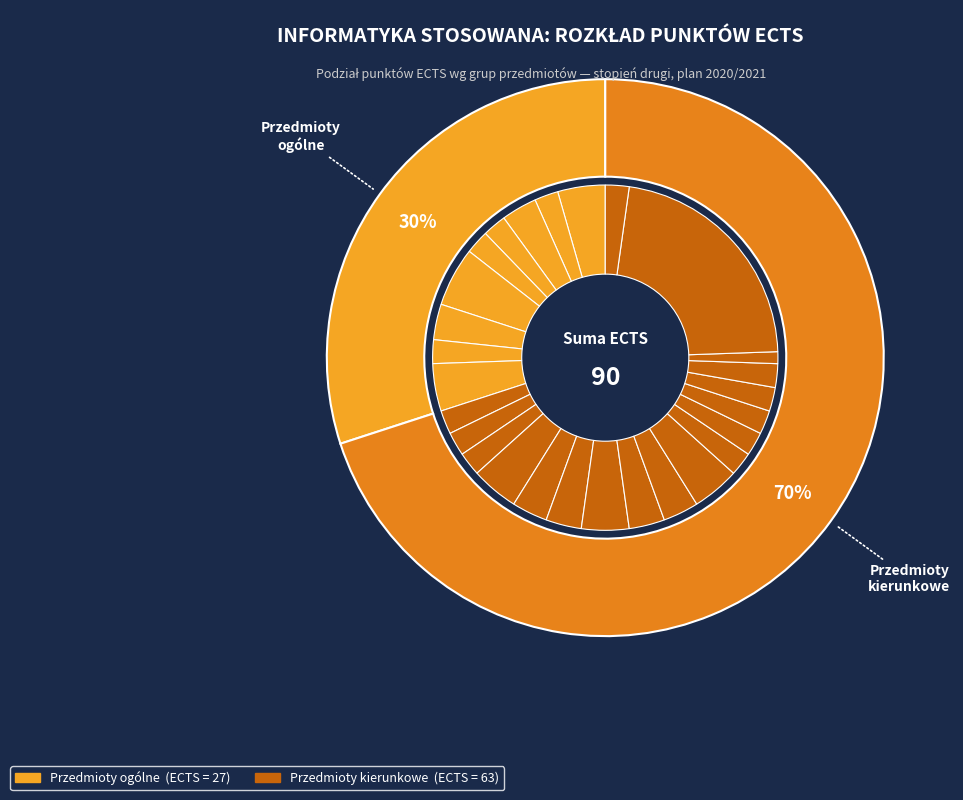

Does Przedmioty kierunkowe represent more than half of the total?

Yes